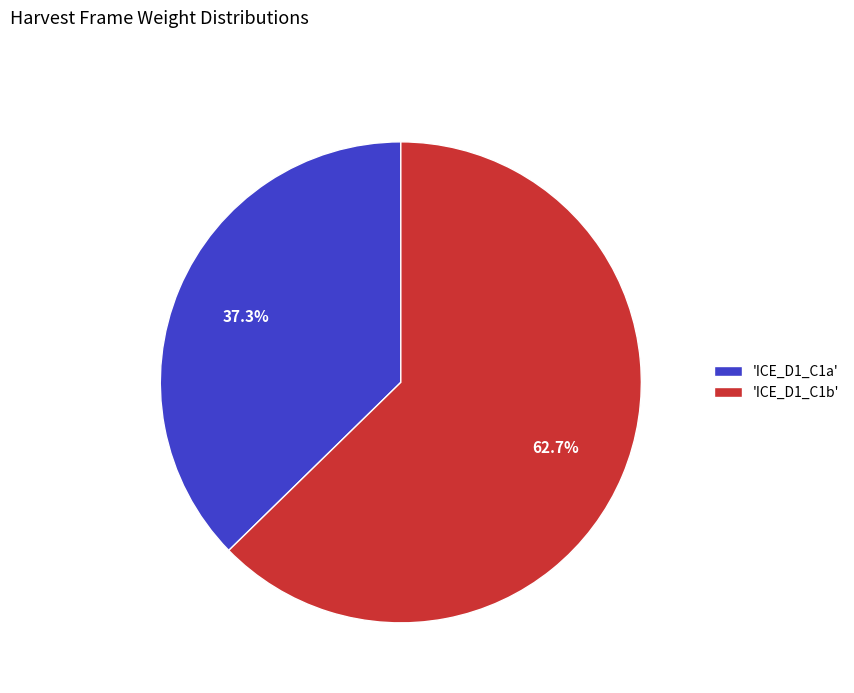

Which has a higher value, 'ICE_D1_C1b' or 'ICE_D1_C1a'?

'ICE_D1_C1b'